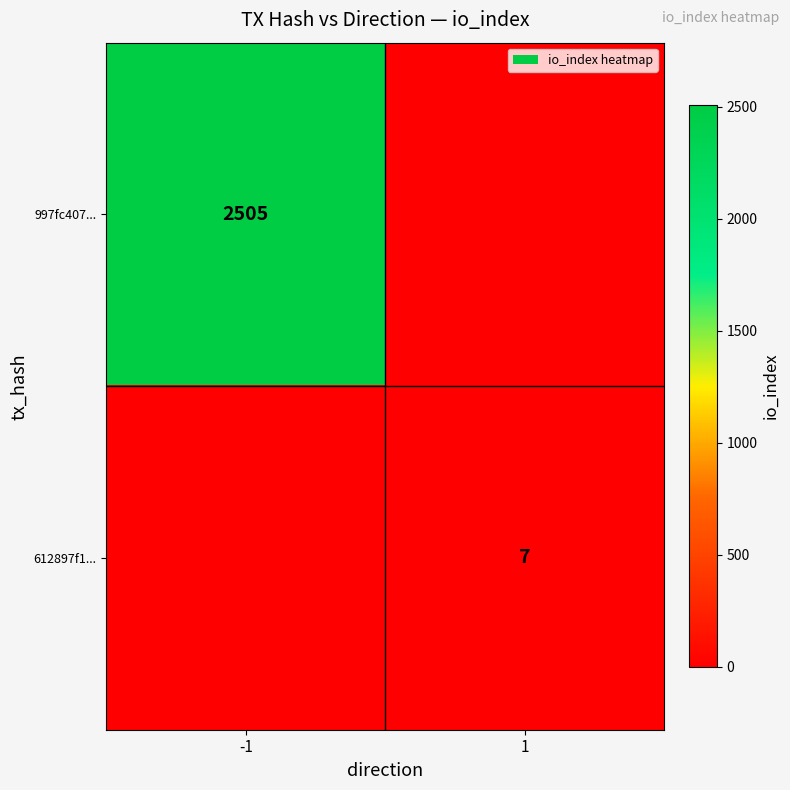

Is it true that 612897f1... equals 4 at 1?

False